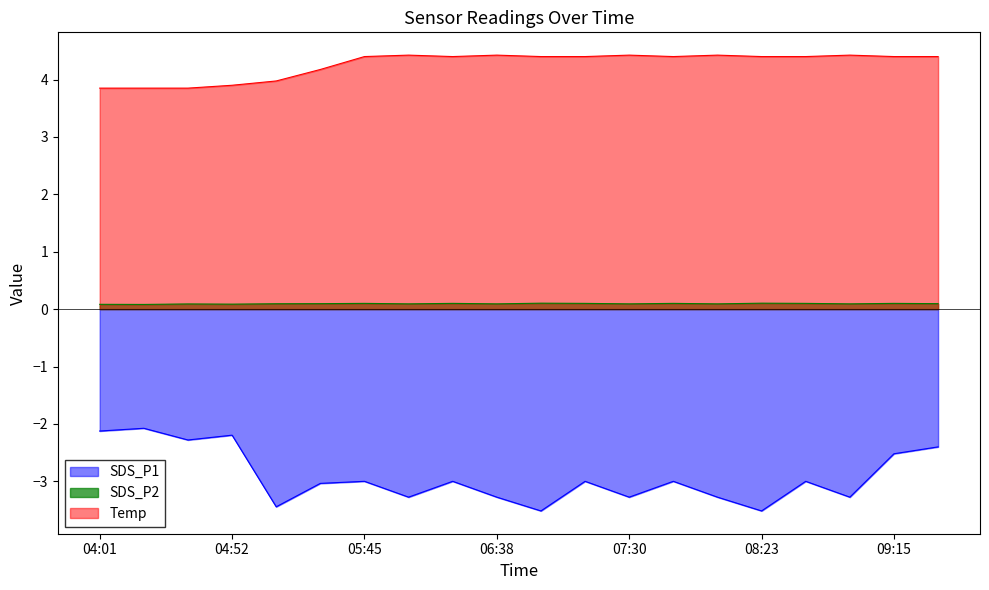

What is the label of the 2nd point from the right?

09:15